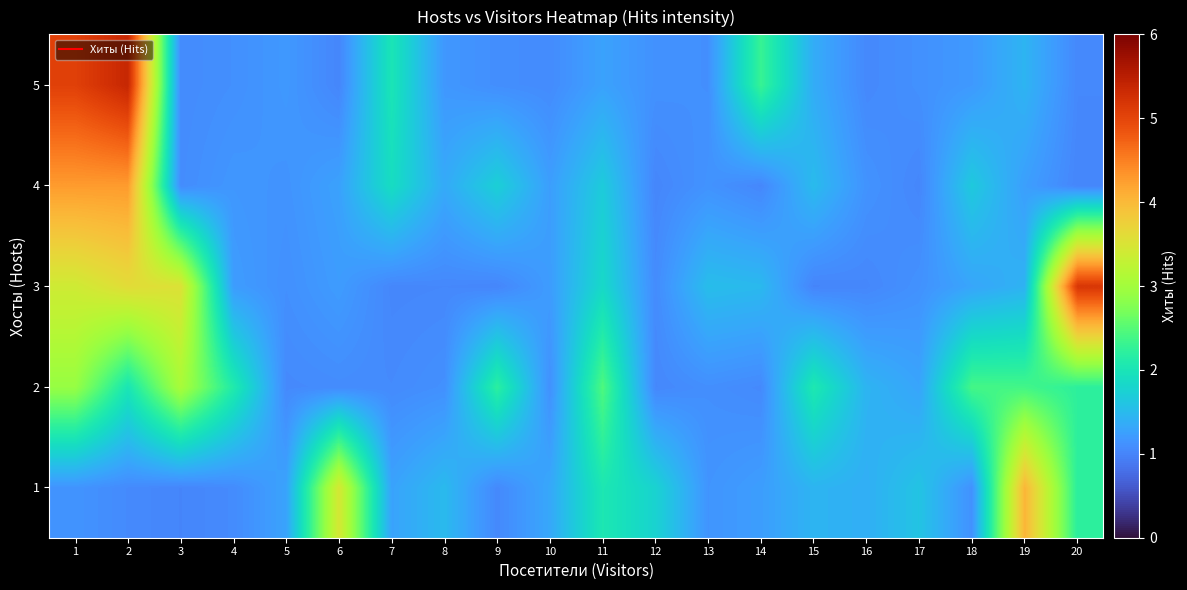

At 11, list the series in order from largest to smallest.

2, 1, 3, 4, 5